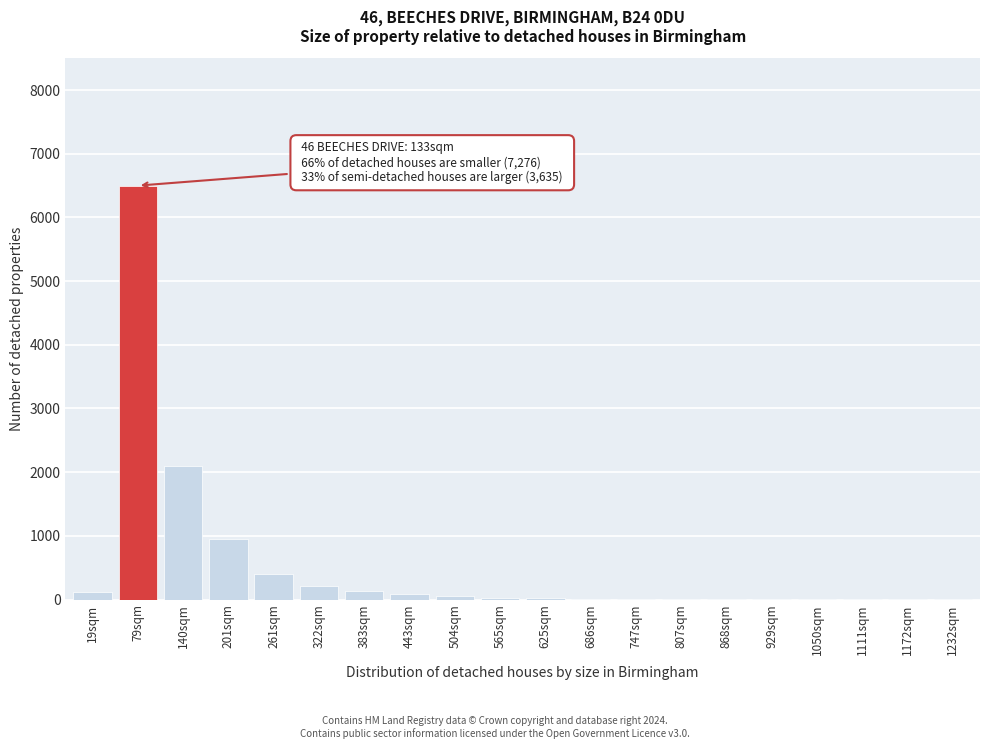

Is it true that the value at 261sqm is 708?

False